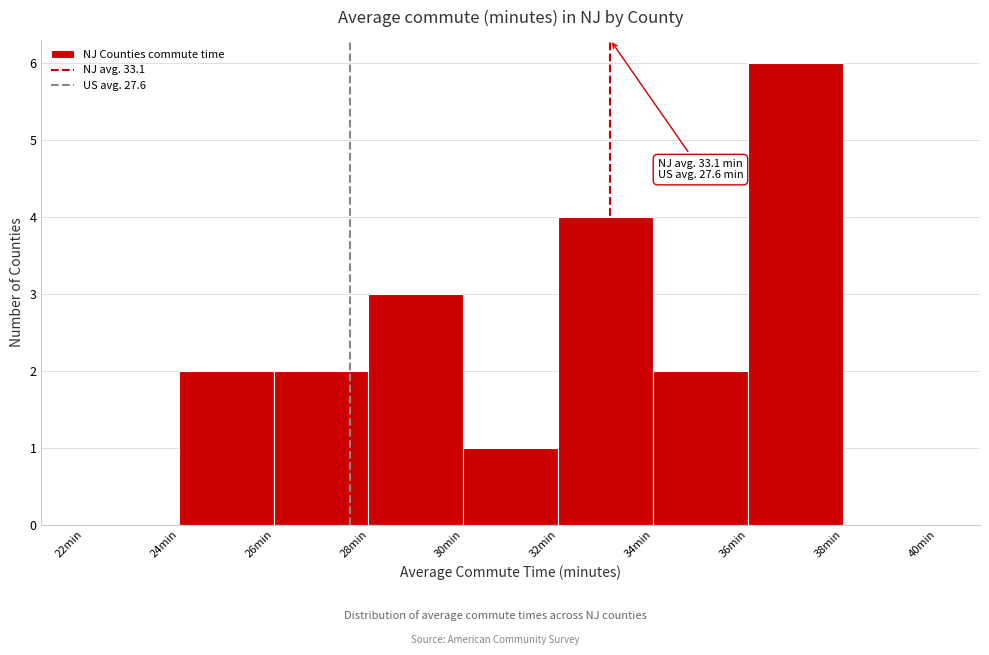

Which range on the x-axis has the tallest bar?

36 to 38